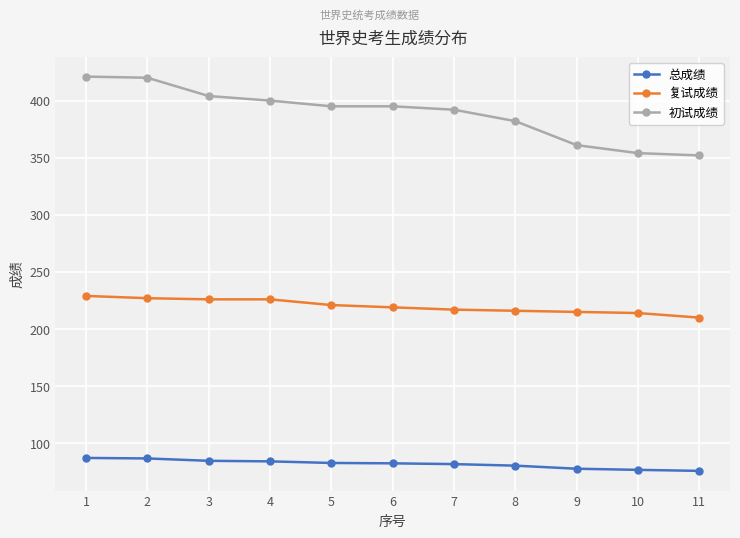

What is the total value across all series at 10?

644.7